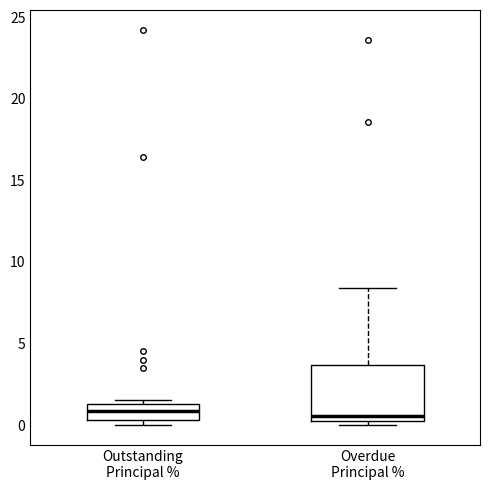

Comparing the boxes themselves (not the whiskers), which one is the tallest?

Overdue Principal %